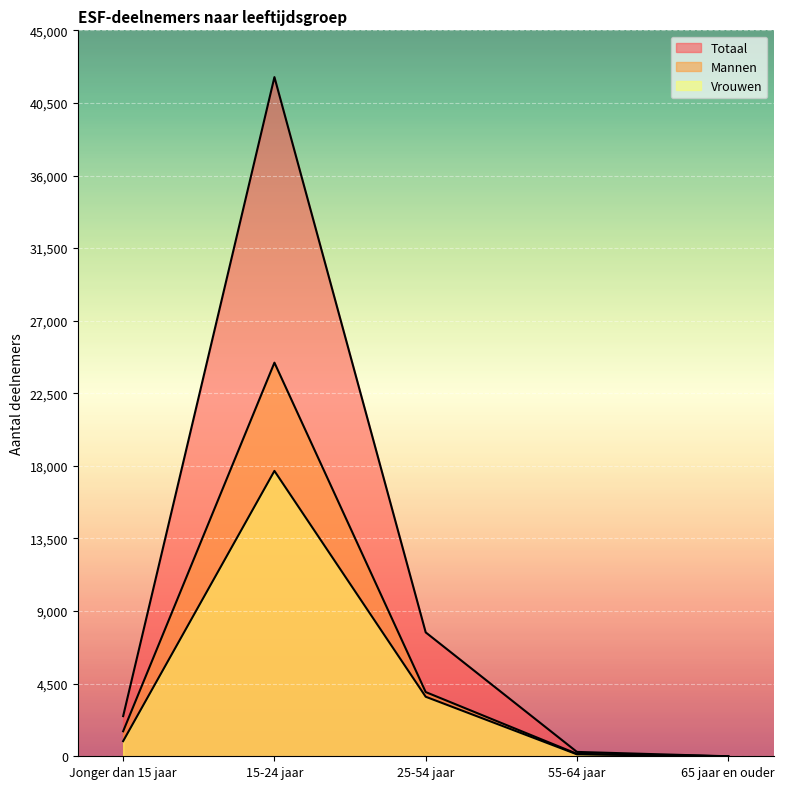

How many data points does each series have?

5